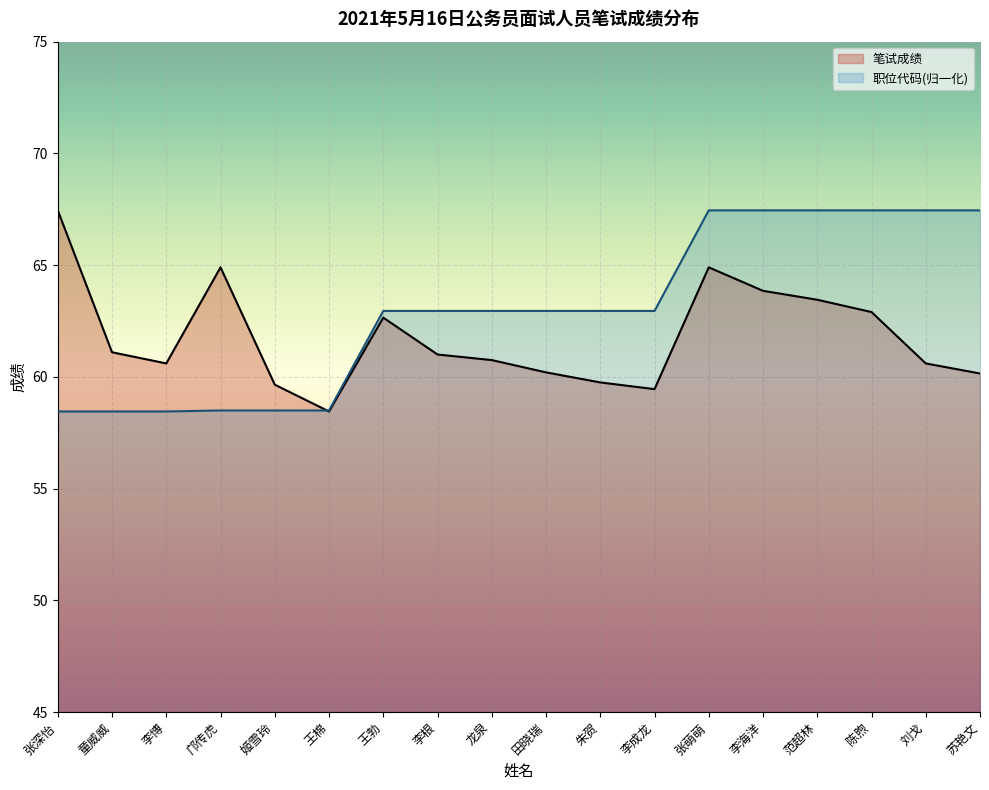

List the series in order of their peak value, highest first.

笔试成绩, 职位代码